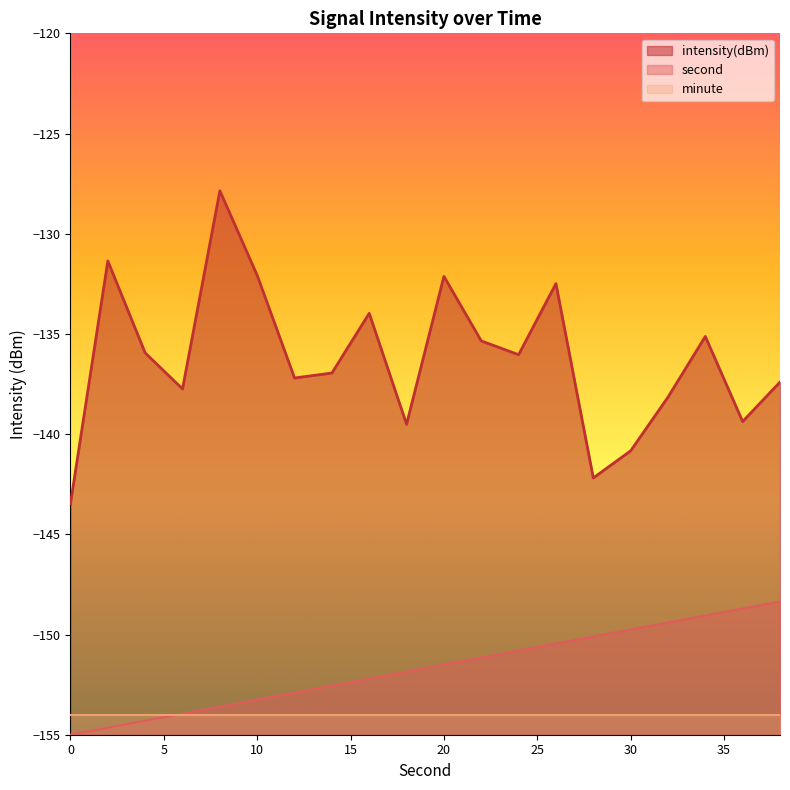

What are all the series names shown in the legend?

intensity(dBm), second, minute